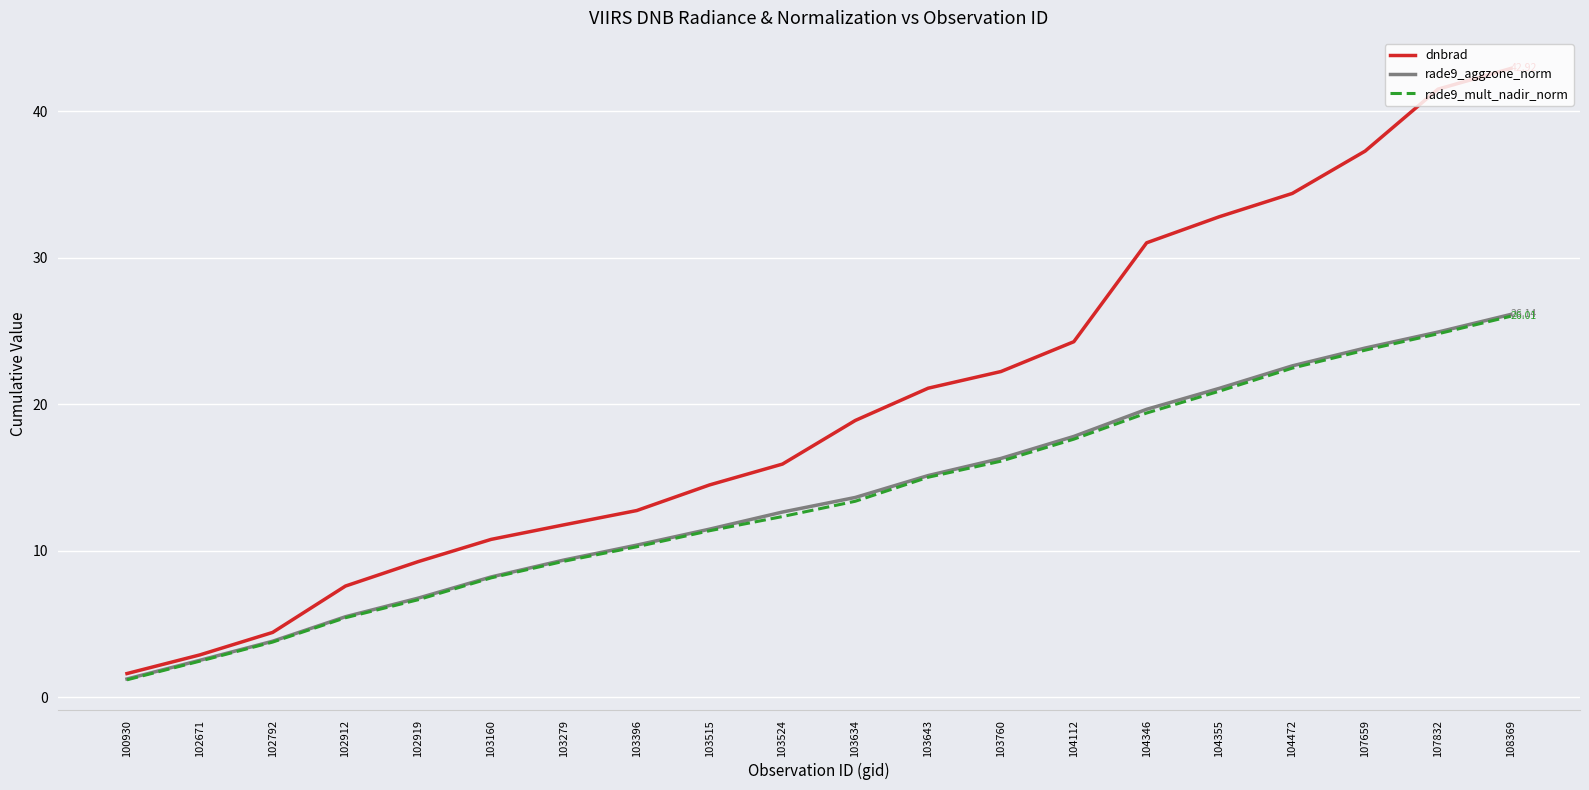

What is the sum of all rade9_aggzone_norm values?

273.2